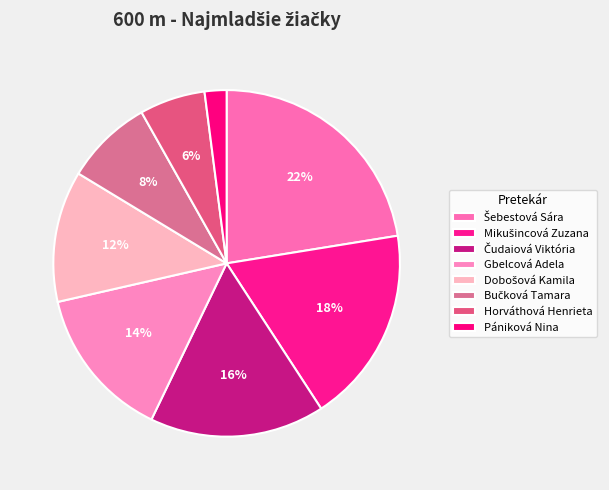

Is it true that Šebestová Sára is 22% of the pie?

True